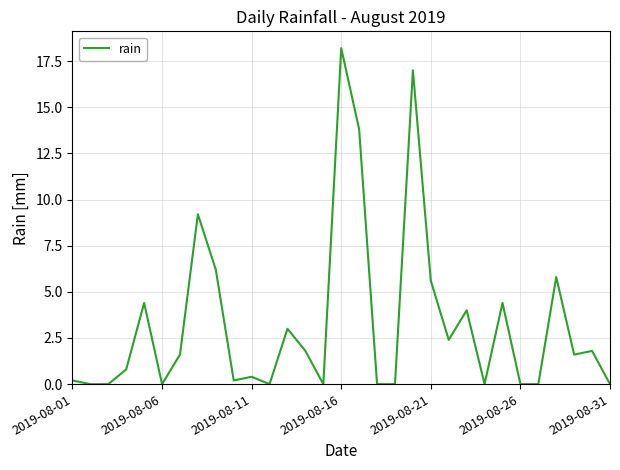

What is the greatest value displayed?

18.2